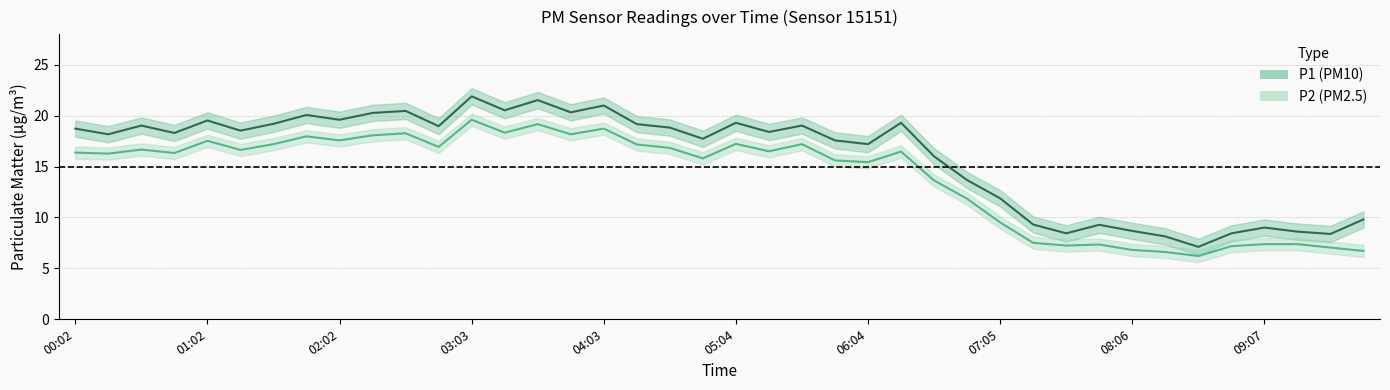

Is it true that P1 equals 18.4 at 05:19?

True